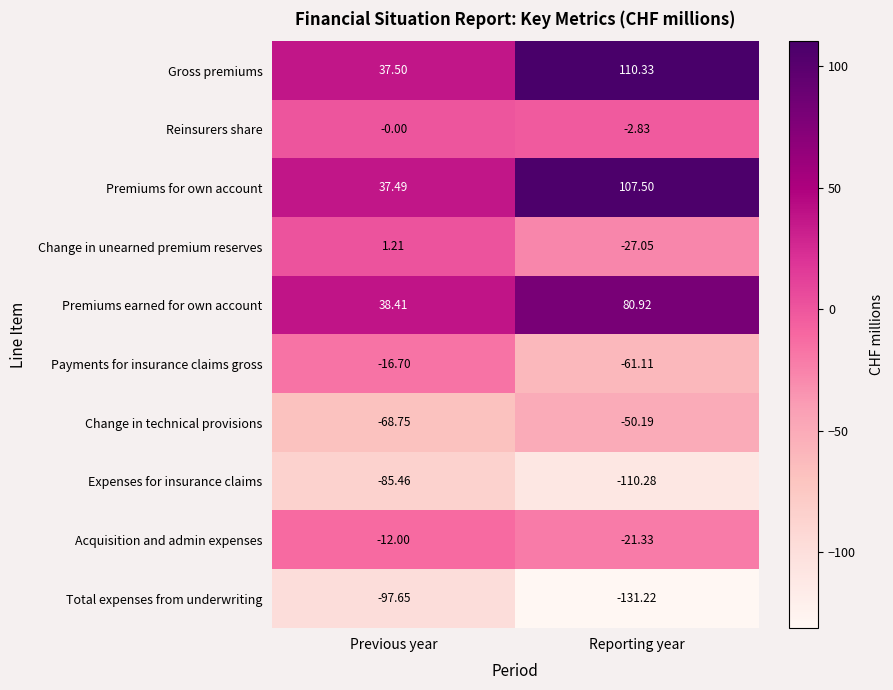

At which category does the chart reach its peak across all series?

Reporting year